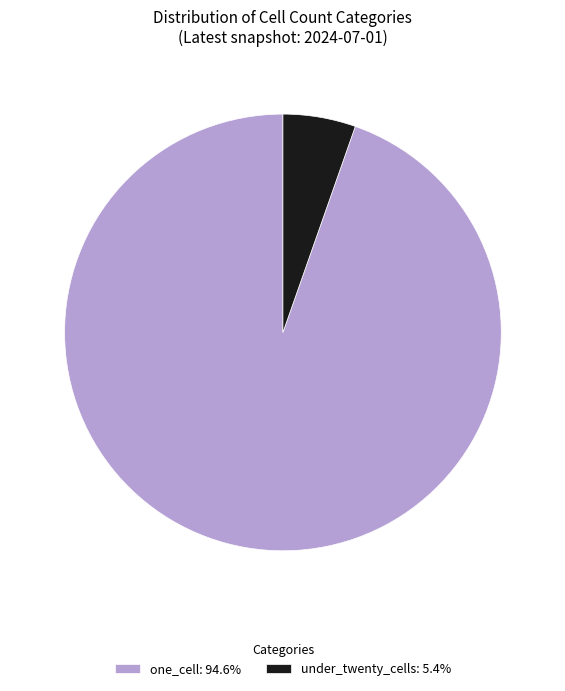

What is the ratio of the value at one_cell: 94.6% to the value at under_twenty_cells: 5.4%?

17.6